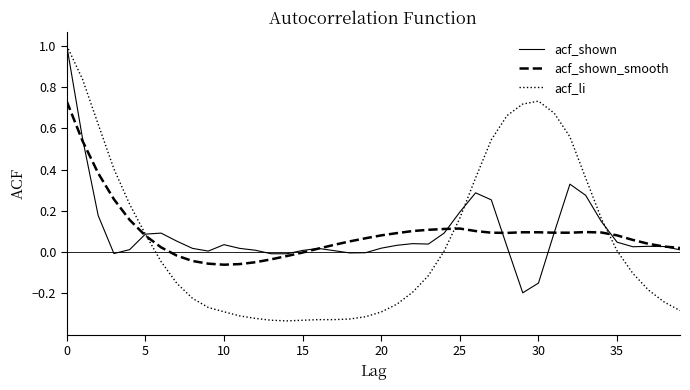

What is the maximum value for acf_li?

1.0